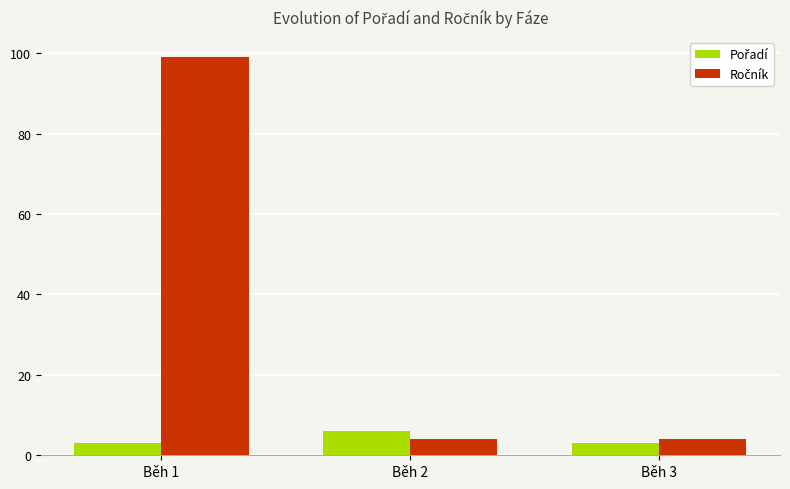

Which category has the highest value across all series?

Běh 1